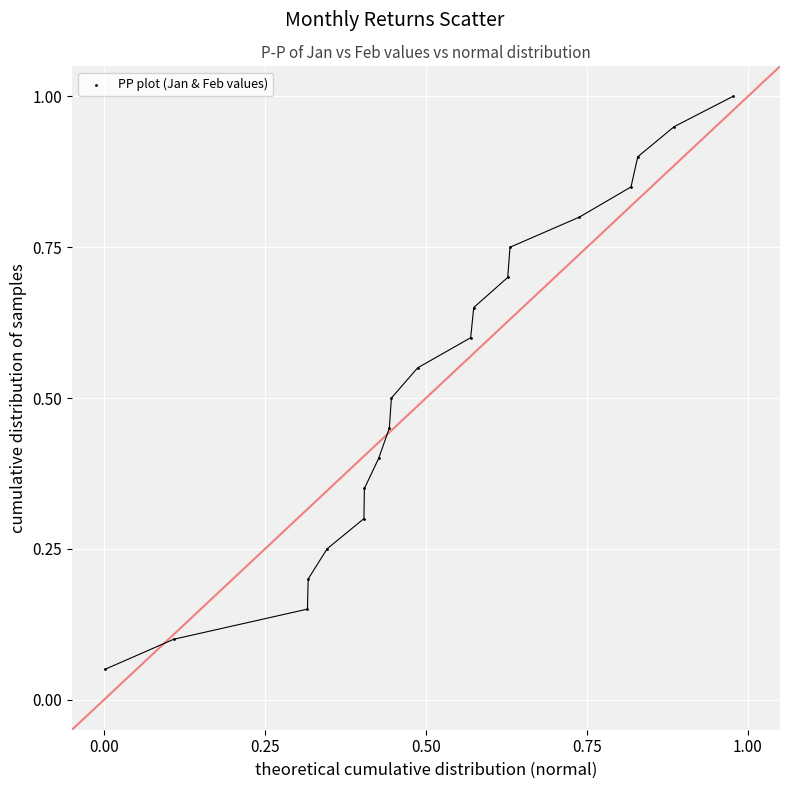

What is the range of X values (max minus min)?

1.0